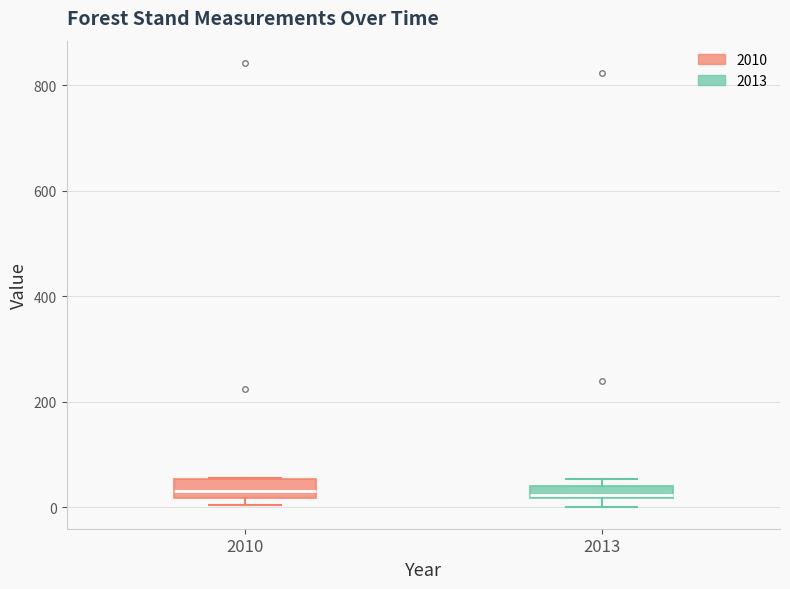

Where is the upper edge of the box at x = 2013 on the y-axis? The values are not printed on the chart, so give them approximately, as read against the axis.

40